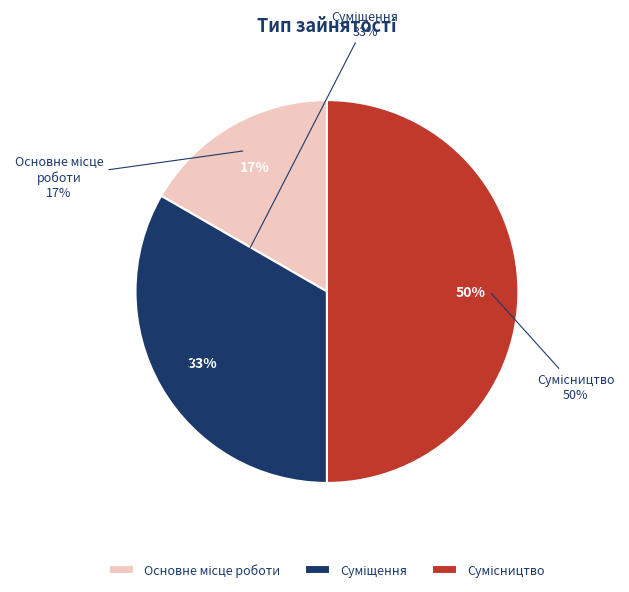

What percentage is the Сумісництво slice, to the nearest percent?

50%